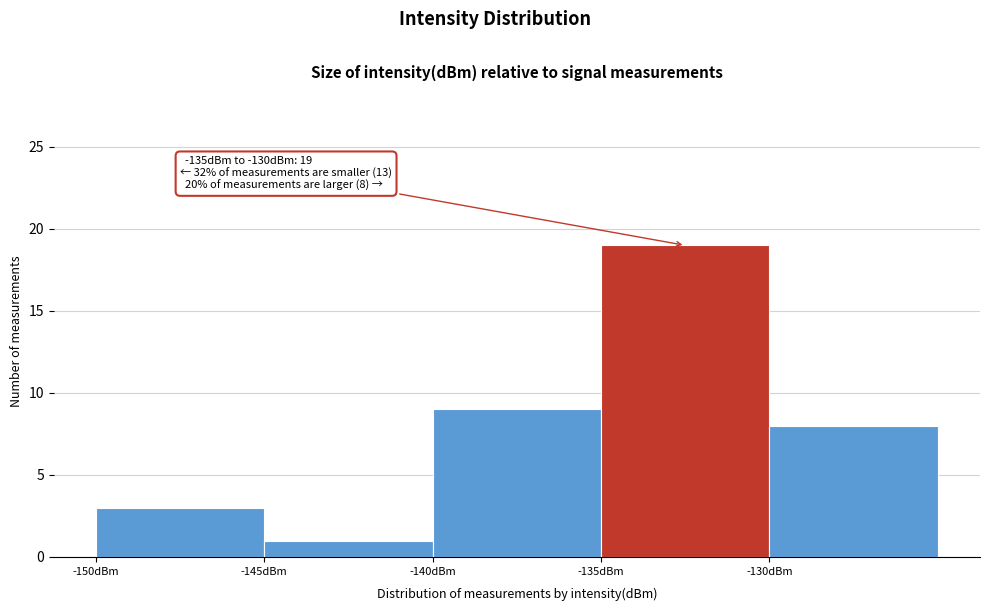

Over which range of the x-axis is the bar tallest?

-135 to -130